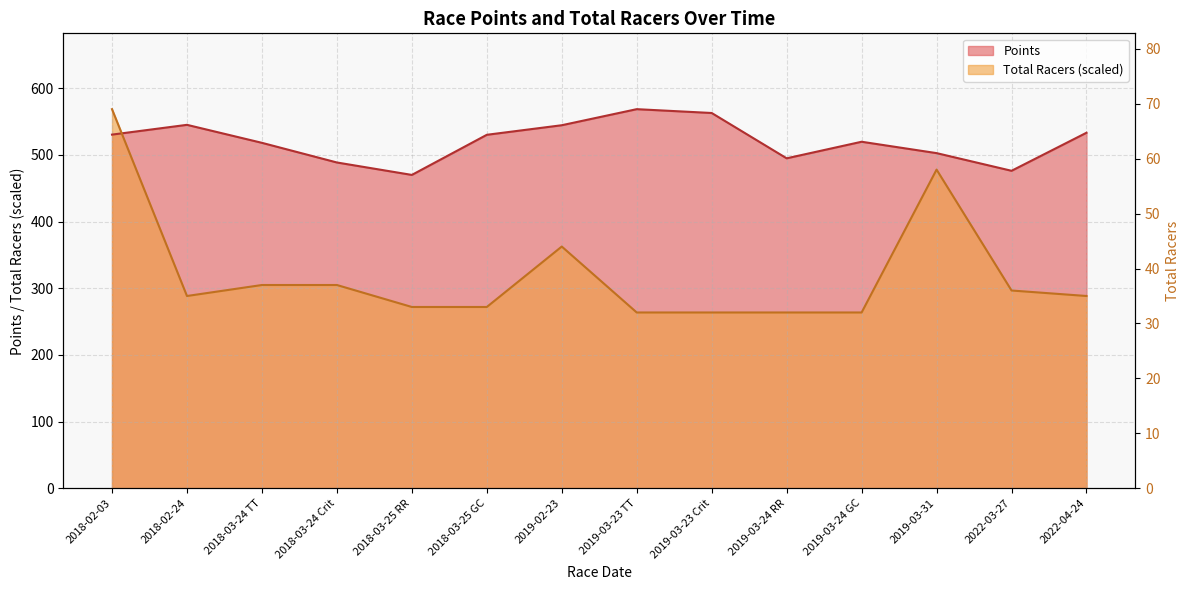

What is the sum of all Total Racers values?

4492.3